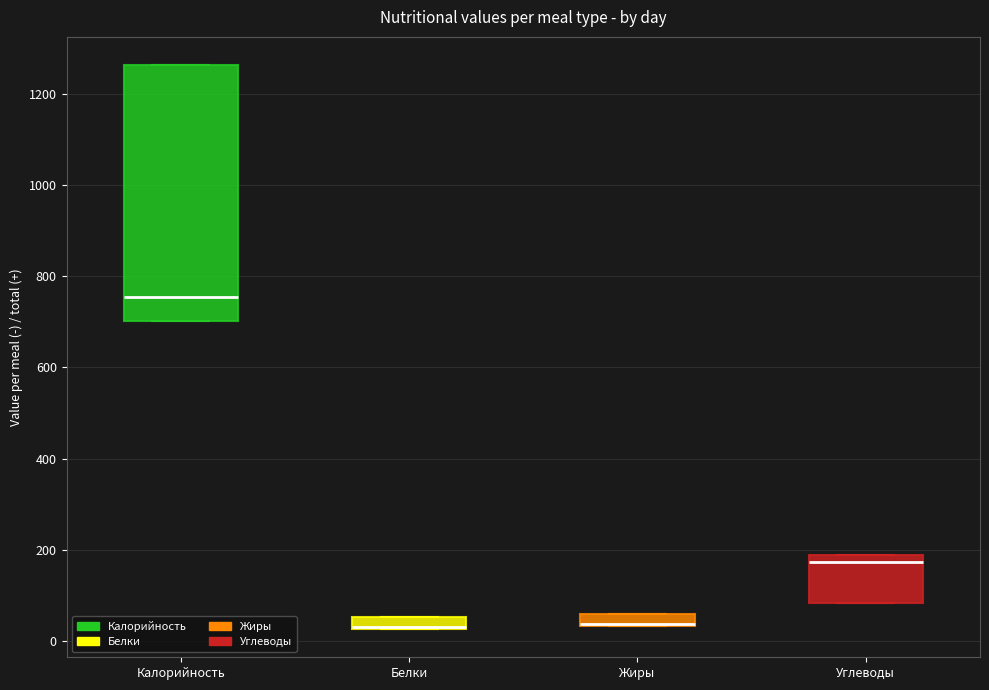

Which box is the tallest, from its lower edge to its upper edge?

Калорийность